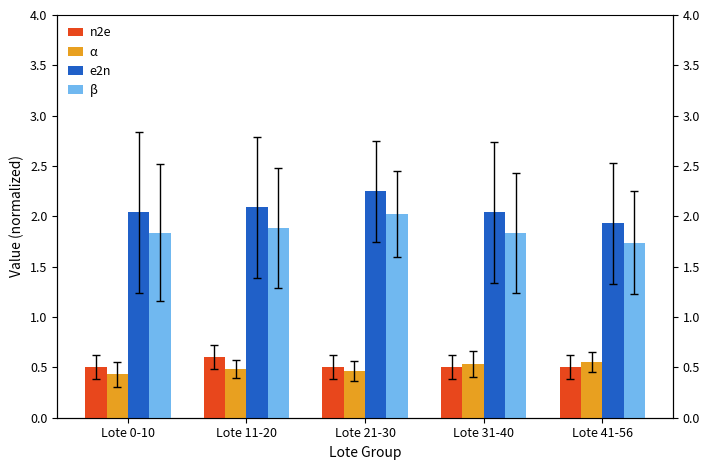

List the series in order of their peak value, highest first.

e2n, β, n2e, α